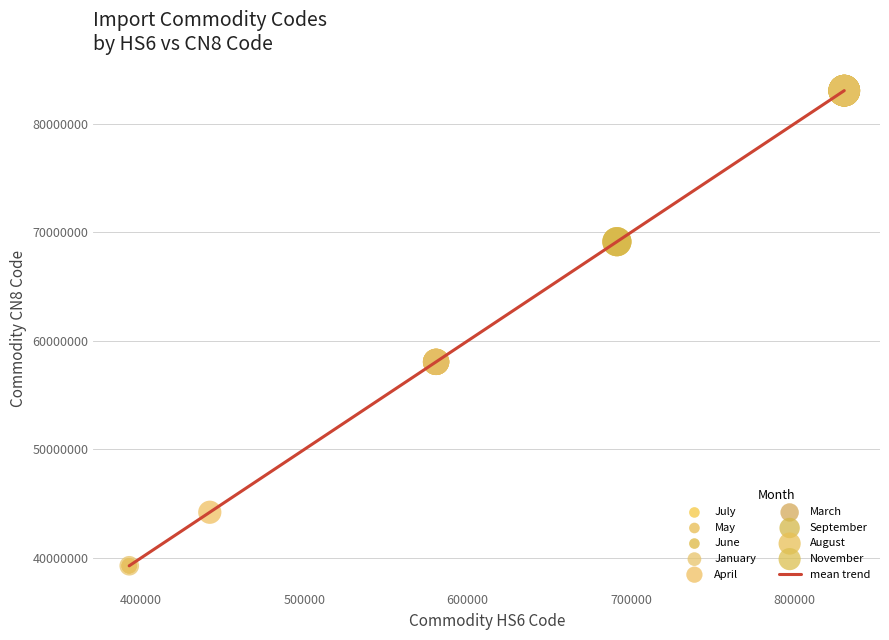

What is the minimum value shown in the chart?

39264000